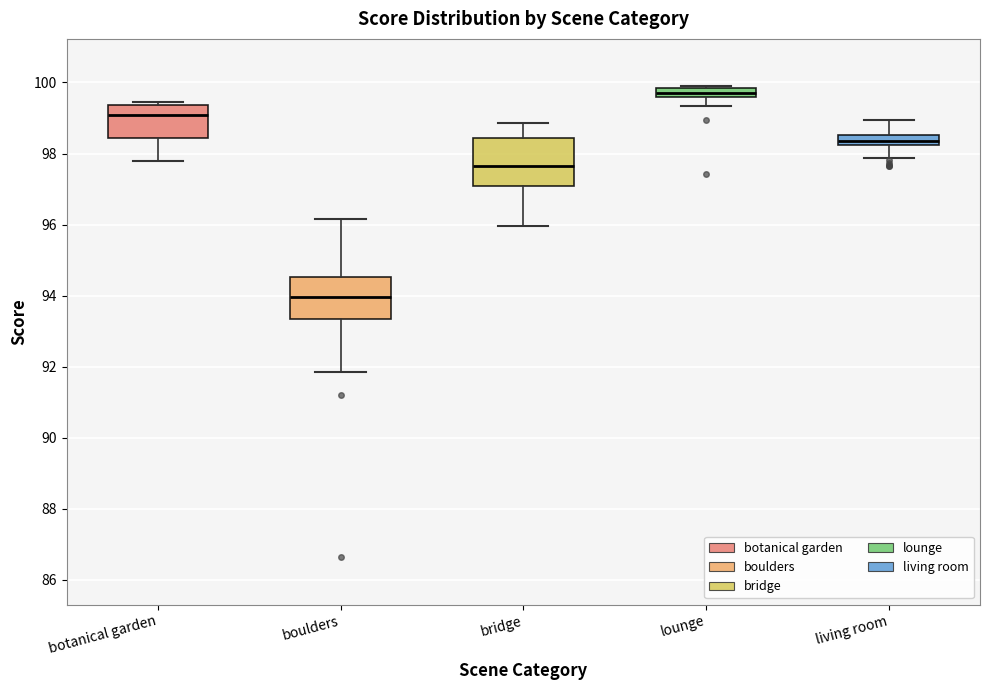

Where is the upper edge of the box for boulders on the y-axis? The values are not printed on the chart, so give them approximately, as read against the axis.

94.6